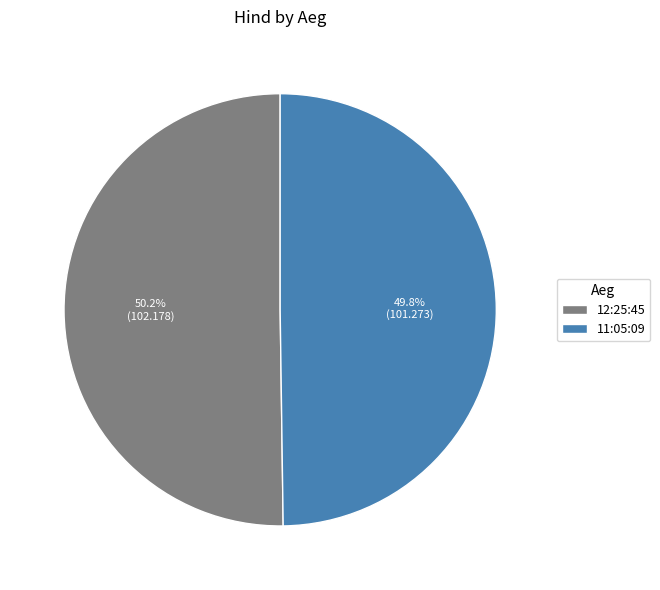

To the nearest percent, what is the combined percentage of 12:25:45 and 11:05:09?

100%